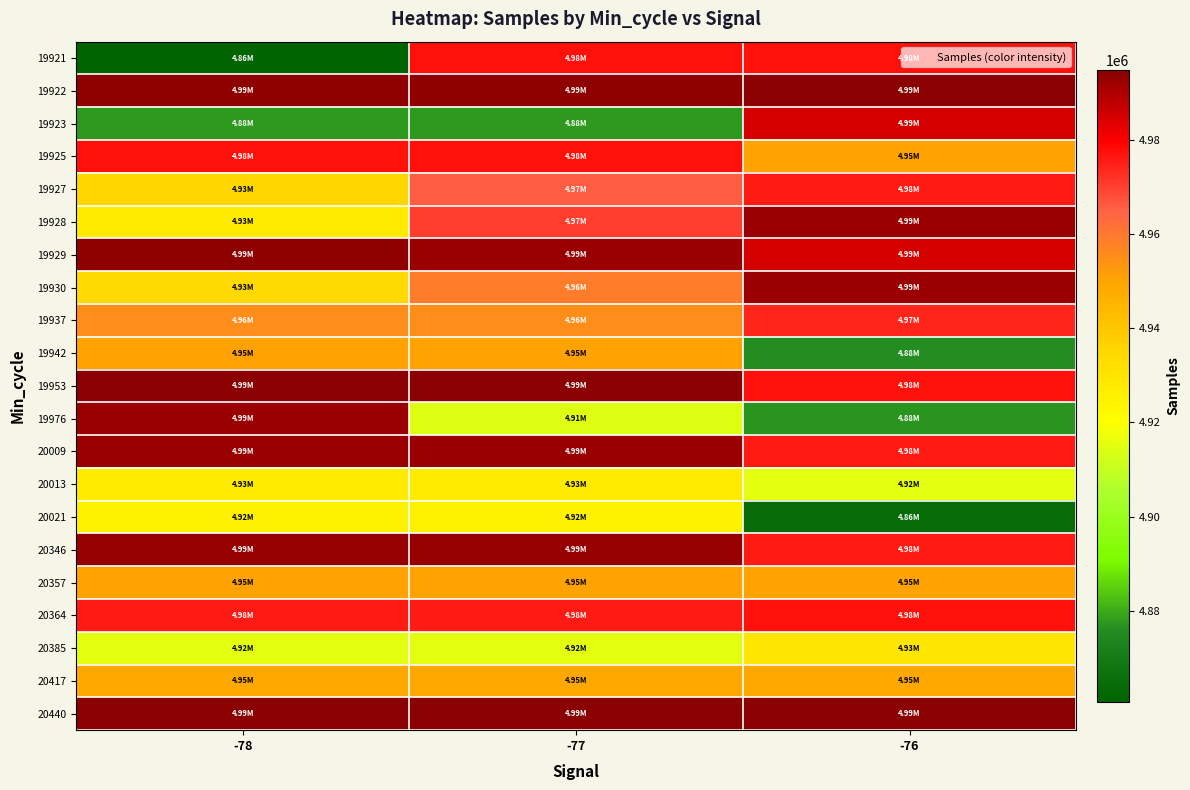

Between -76 and -78, which is larger?

-76